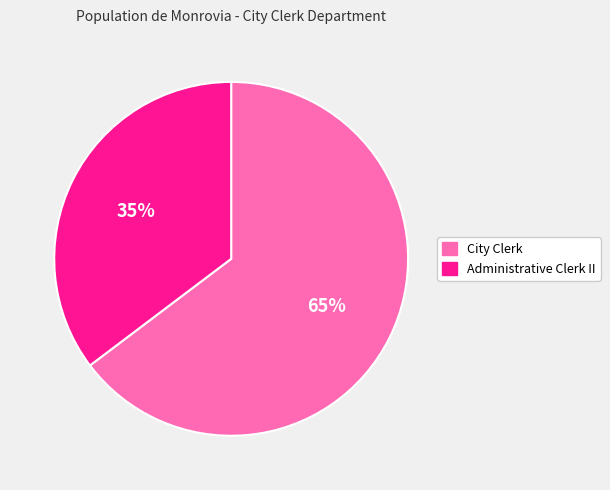

Which slice represents more than half of the pie?

City Clerk